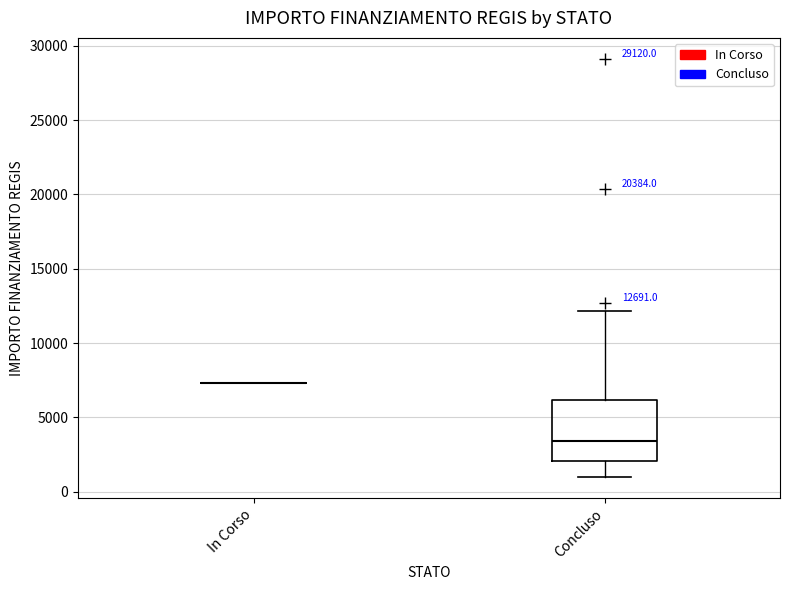

Which box is the tallest, from its lower edge to its upper edge?

Concluso